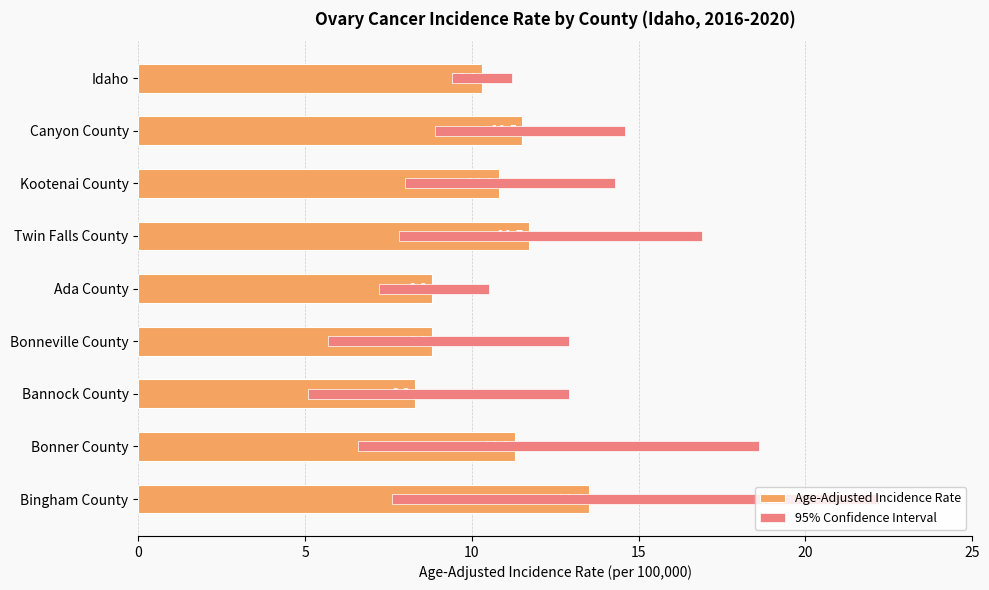

Reading right to left, transcribe all the data shown in this chart.

Age-Adjusted Incidence Rate: 13.5	11.3	8.3	8.8	8.8	11.7	10.8	11.5	10.3
95% Confidence Interval: 14.6	12.0	7.8	7.2	3.3	9.1	6.3	5.7	1.8